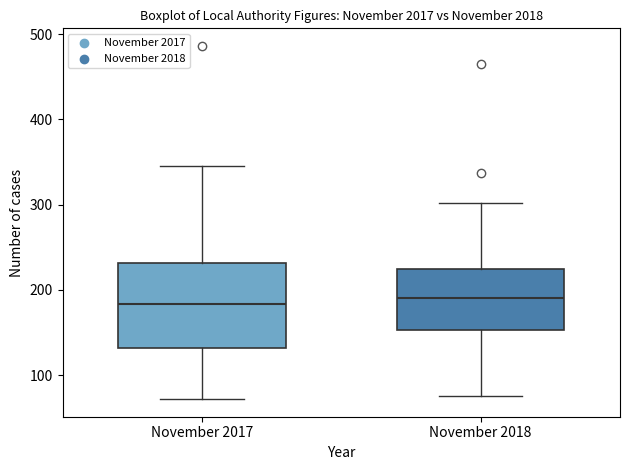

Reading left to right, read every box against the y-axis: the position of its median line, the range the box covers, and the ends of its whiskers. The values are not printed on the chart, so give them approximately, as read against the axis.

November 2017: median 180, box 130 to 230, whiskers 70 to 350
November 2018: median 190, box 150 to 220, whiskers 80 to 300